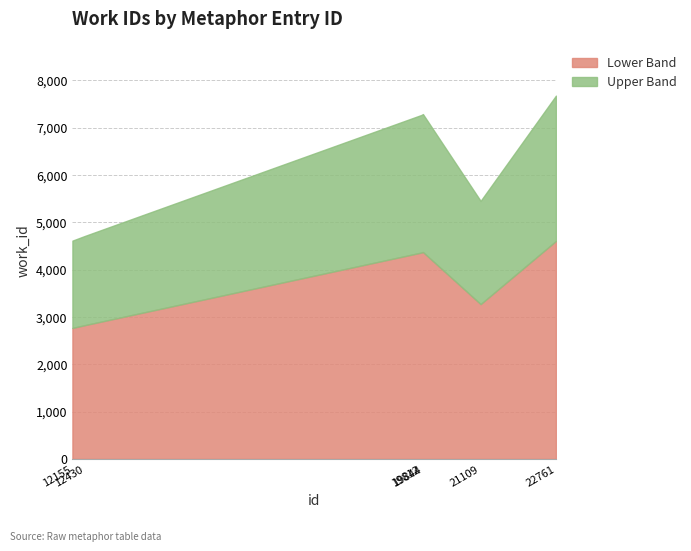

List the labels in order of value, smallest first.

12155, 12430, 21109, 19812, 19844, 22761